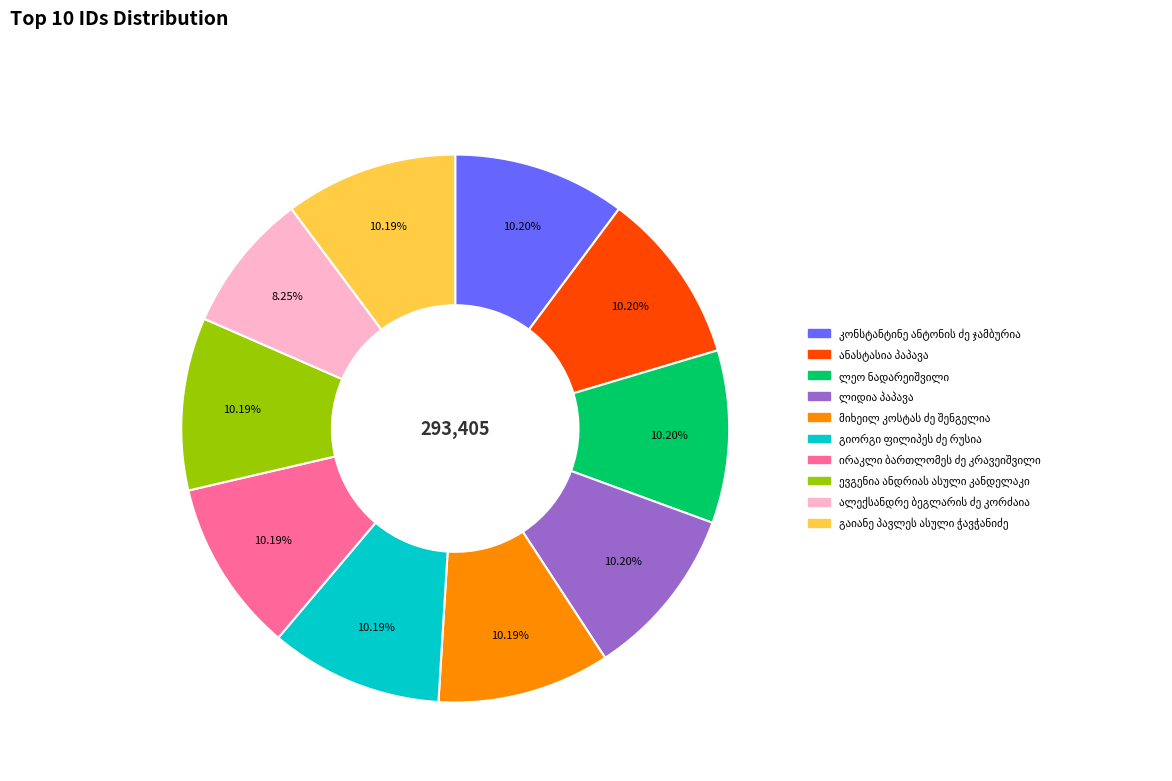

Is there any slice that represents more than half of the pie?

No